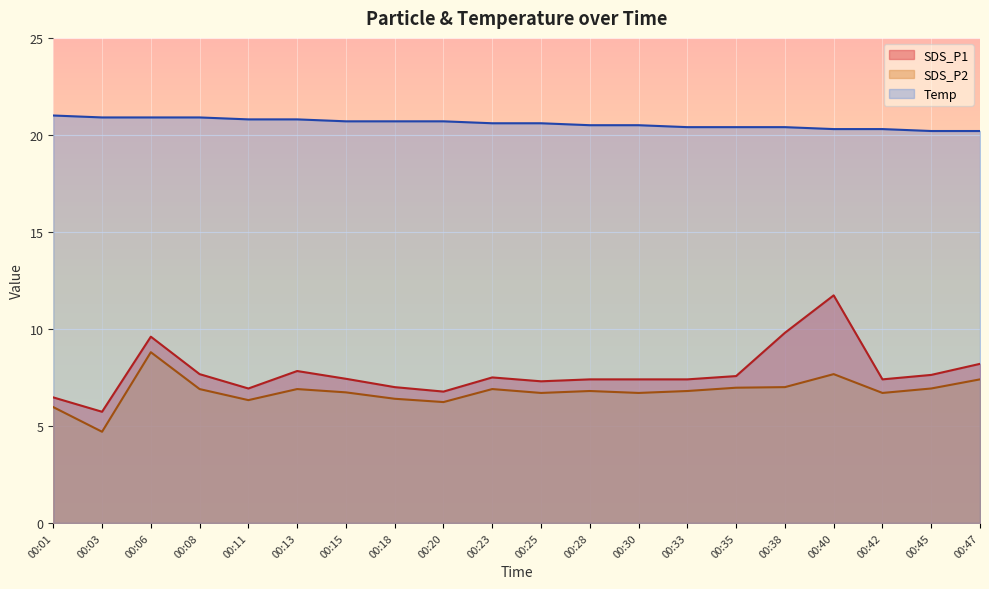

How many lines are shown in the chart?

3